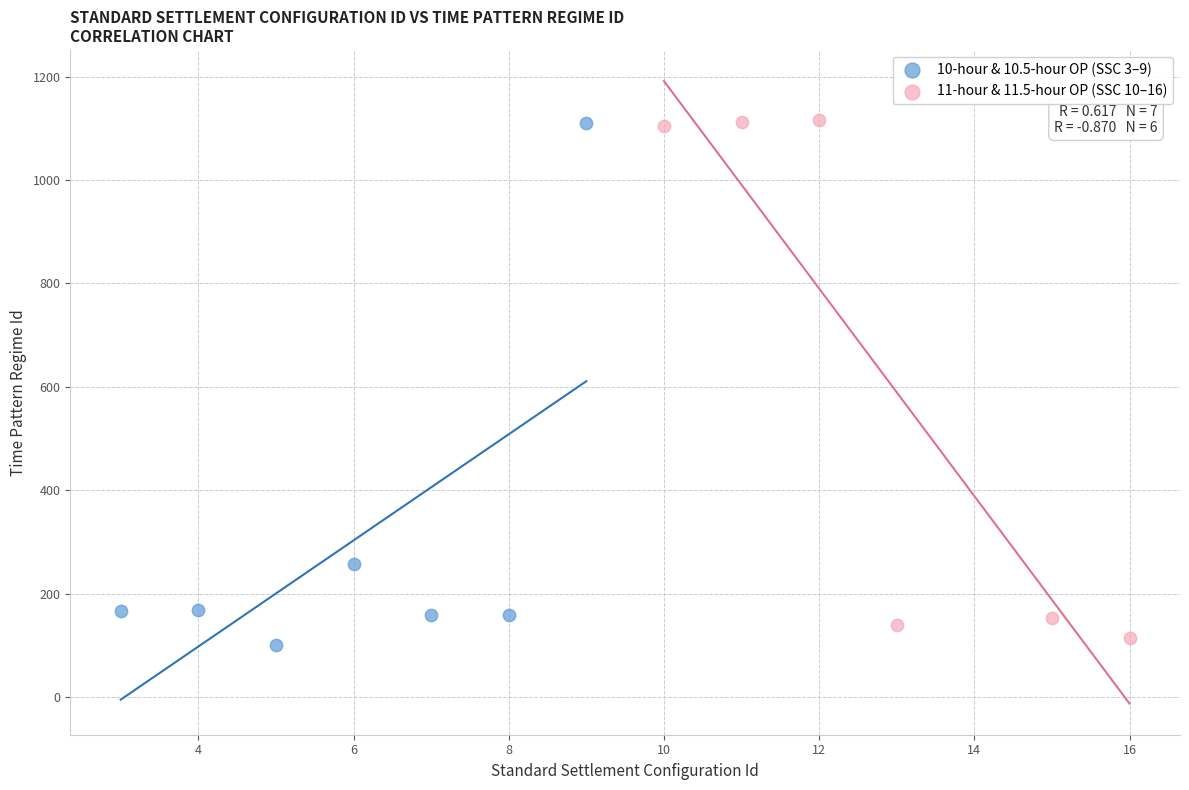

What are all the series names shown in the legend?

10-hour & 10.5-hour OP (SSC 3–9), 11-hour & 11.5-hour OP (SSC 10–16)